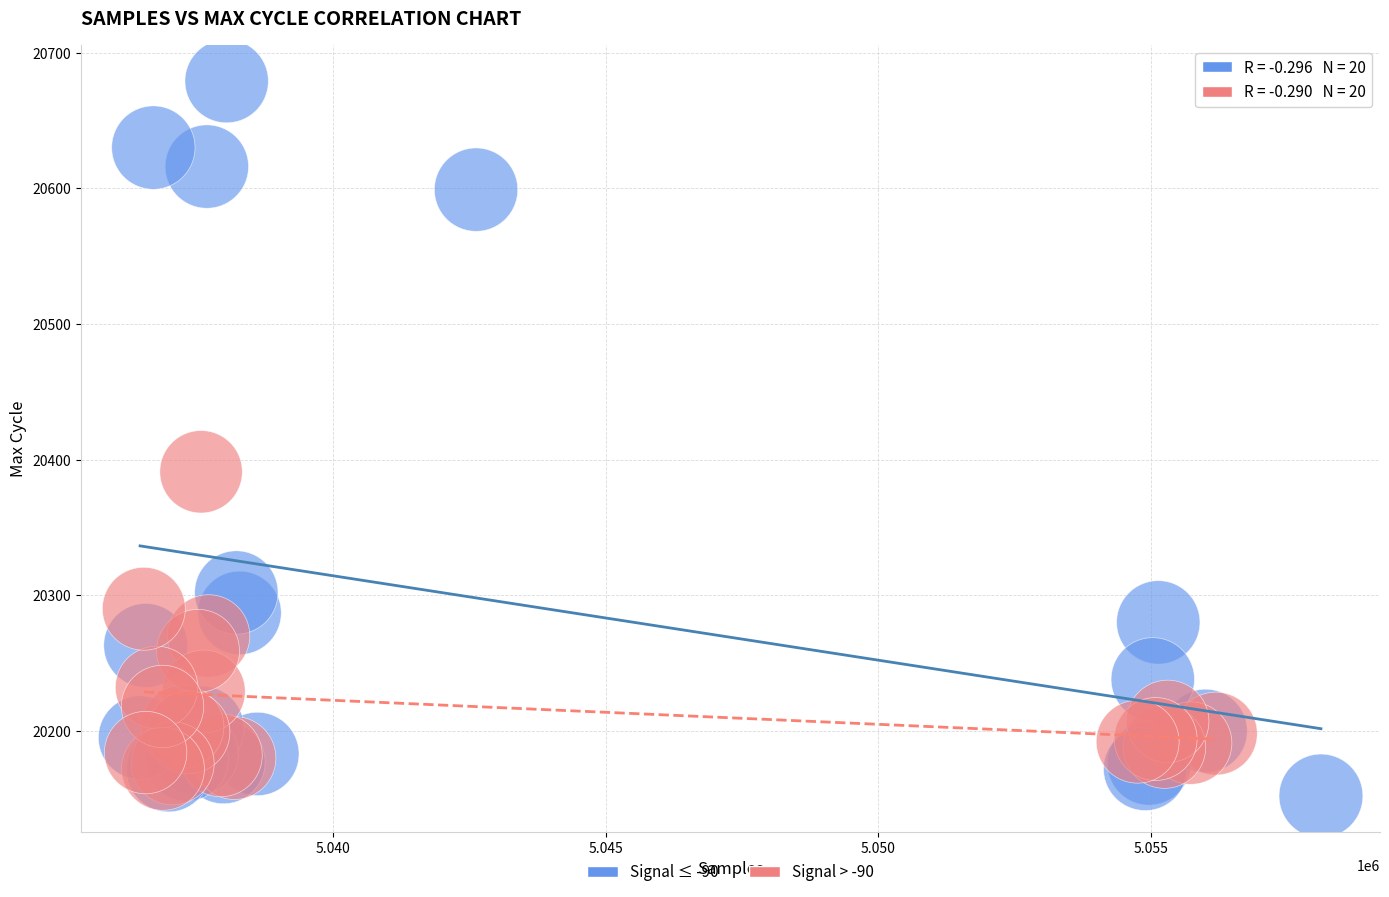

Which series has the widest spread of Y values?

Signal ≤ -90